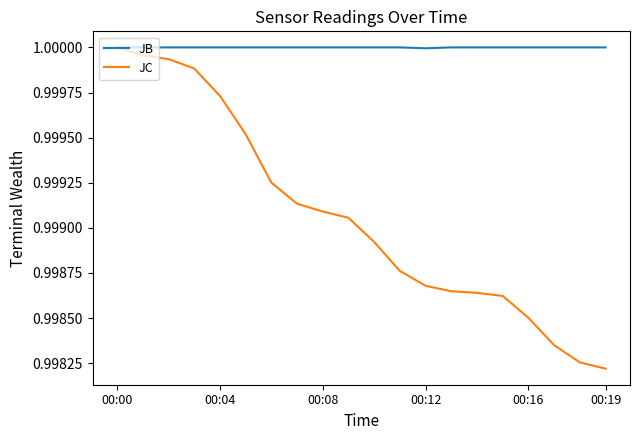

List the series in order of their overall mean, lowest first.

JC, JB